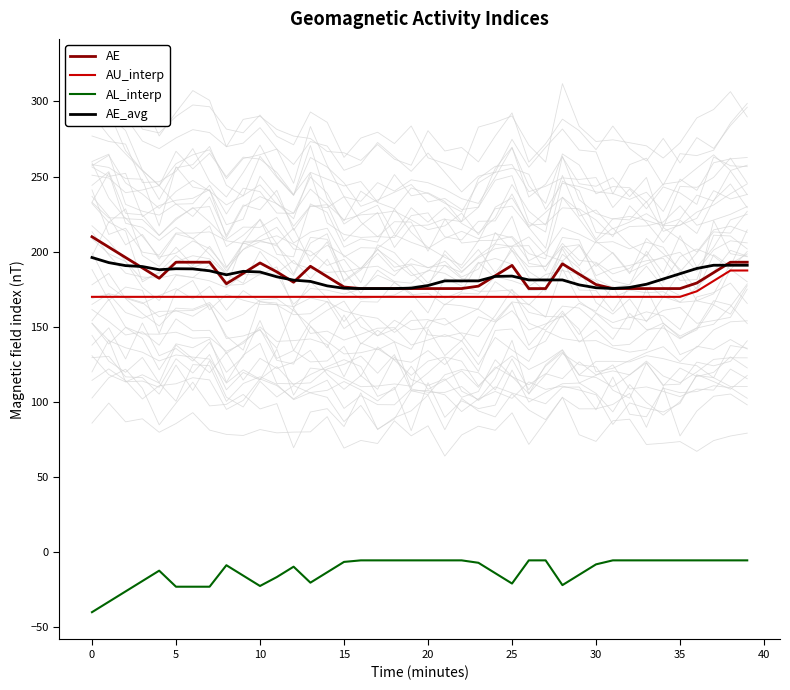

True or false: AL_interp and AE cross at least once.

False